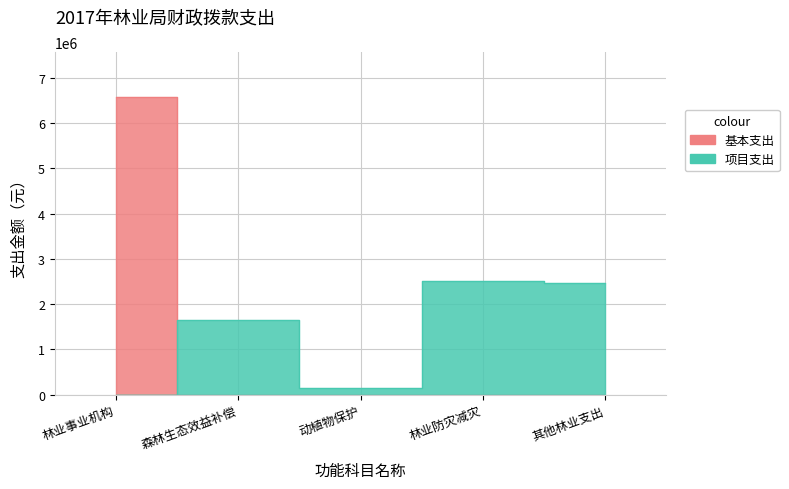

Which series has the largest range (max minus min)?

基本支出